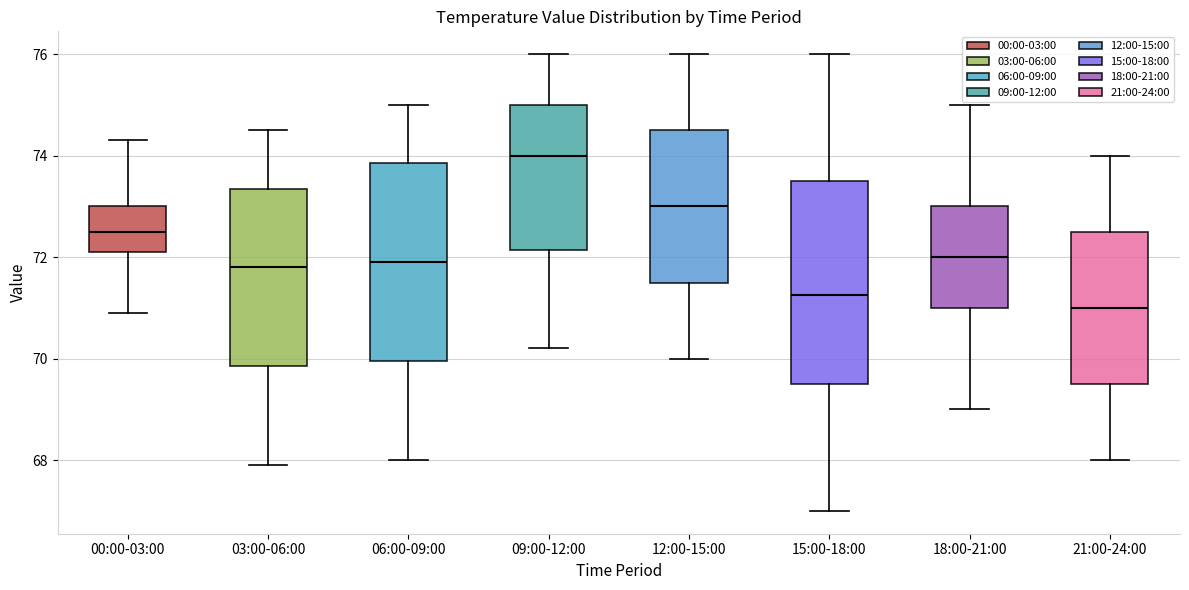

Reading left to right, transcribe this box plot: for each box, give where its median line is, the range the box spans, and where its two whiskers end, as read against the y-axis. The values are not printed on the chart, so give them approximately, as read against the axis.

00:00-03:00: median 72.6, box 72.2 to 73.0, whiskers 71.0 to 74.4
03:00-06:00: median 71.8, box 69.8 to 73.4, whiskers 68.0 to 74.6
06:00-09:00: median 72.0, box 70.0 to 73.8, whiskers 68.0 to 75.0
09:00-12:00: median 74.0, box 72.2 to 75.0, whiskers 70.2 to 76.0
12:00-15:00: median 73.0, box 71.6 to 74.6, whiskers 70.0 to 76.0
15:00-18:00: median 71.2, box 69.6 to 73.6, whiskers 67.0 to 76.0
18:00-21:00: median 72.0, box 71.0 to 73.0, whiskers 69.0 to 75.0
21:00-24:00: median 71.0, box 69.6 to 72.6, whiskers 68.0 to 74.0